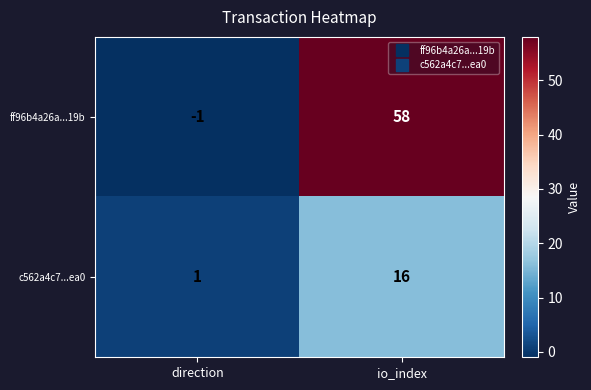

Which category has the lowest value across all series?

direction